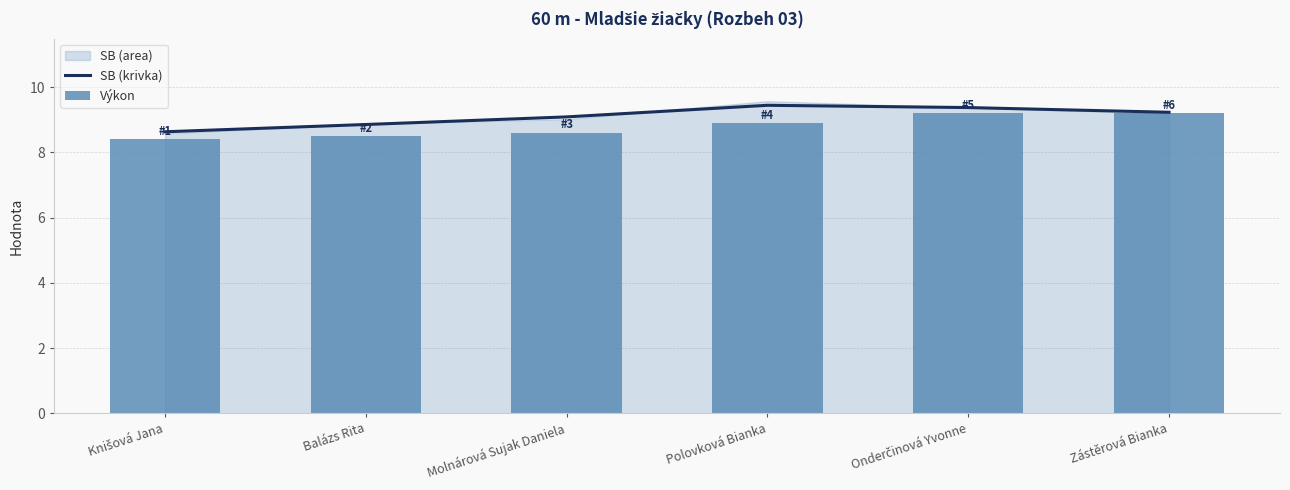

What is the sum of all SB (krivka) values?

54.6